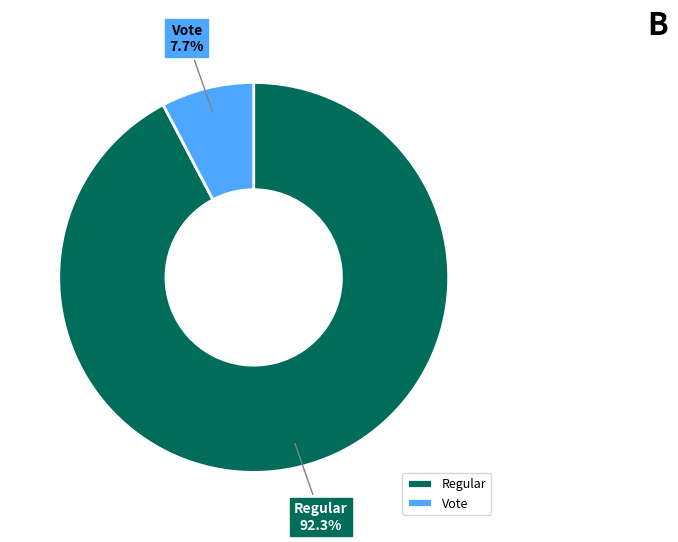

Is there a majority slice in this chart?

Yes